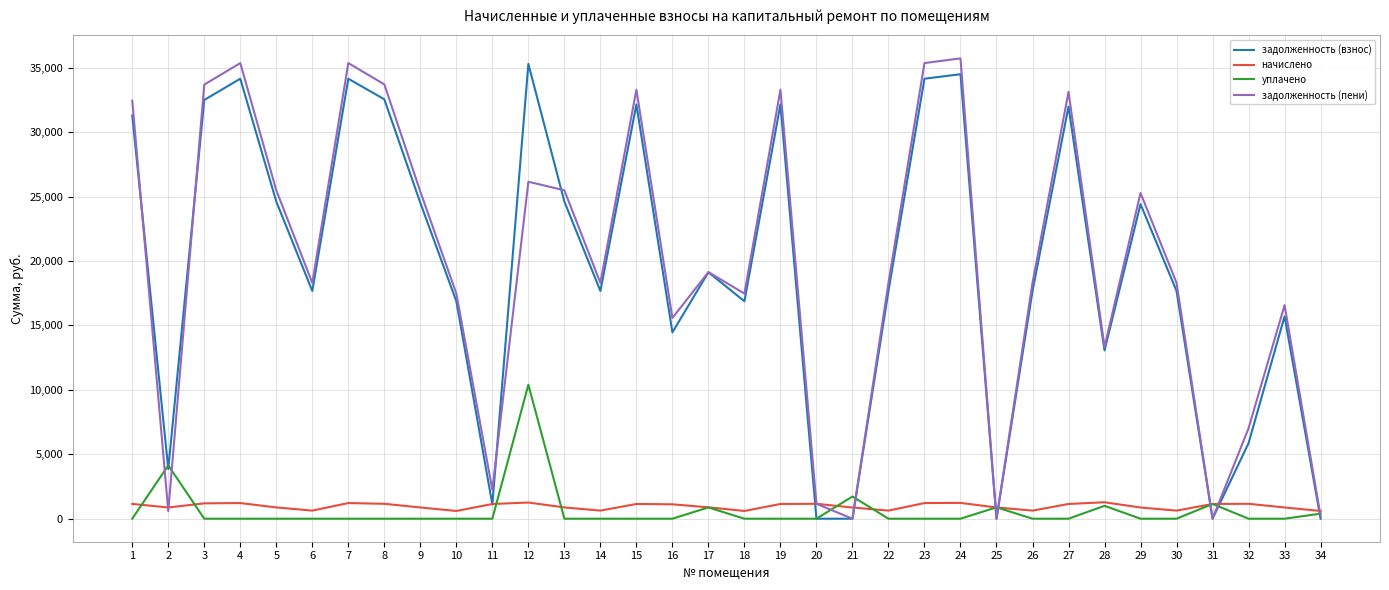

What is the maximum value shown in the chart?

35730.2